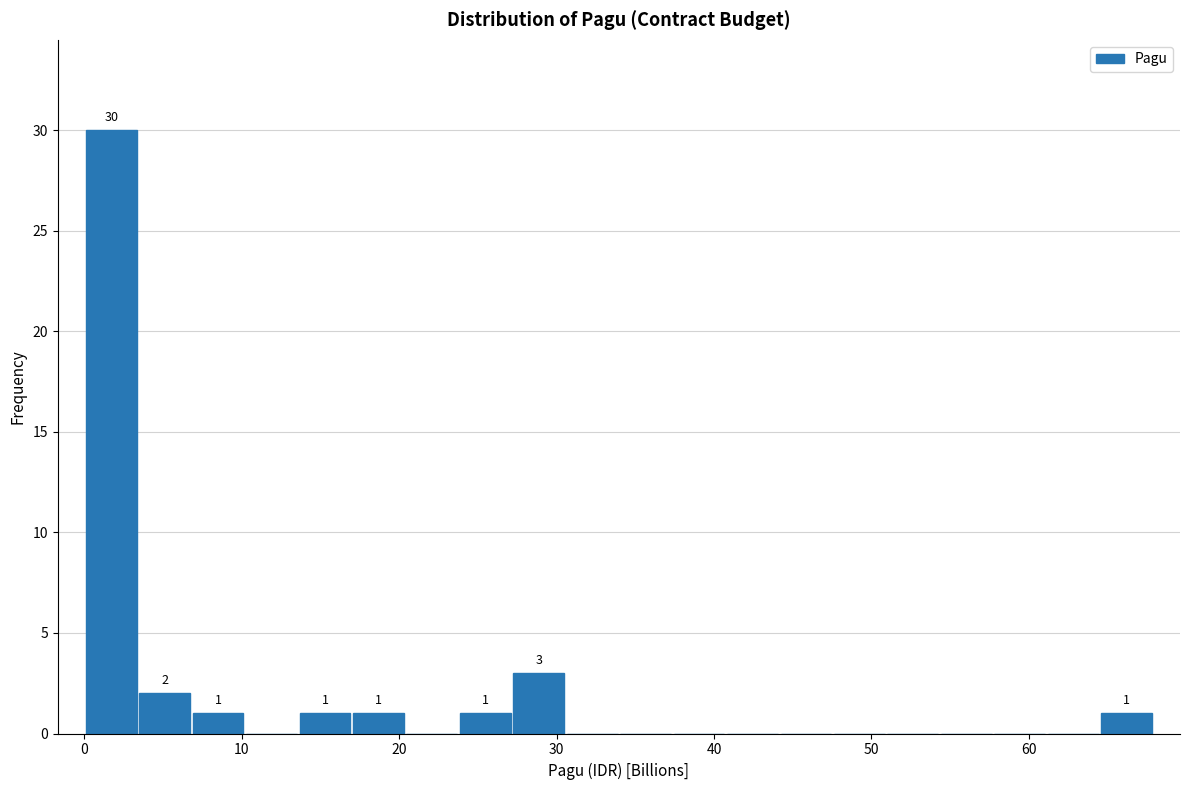

Read against the x-axis, roughly where is the centre of the tallest bar?

2